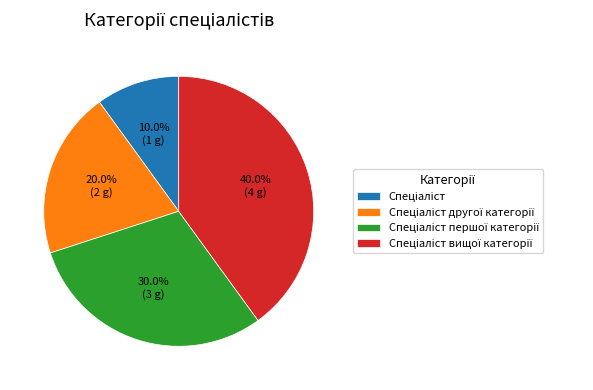

How many segments does this pie chart have?

4